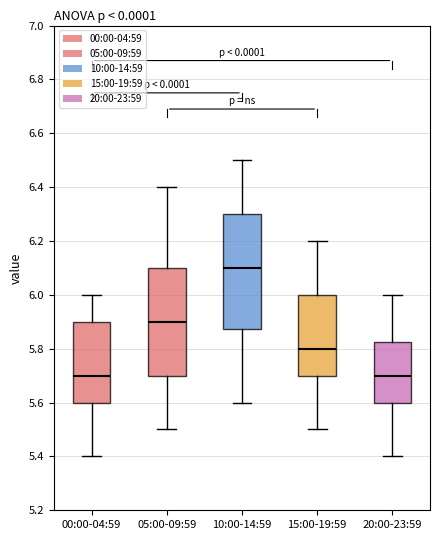

Where does the median line of the box for 10:00-14:59 sit on the y-axis? The values are not printed on the chart, so give them approximately, as read against the axis.

6.10